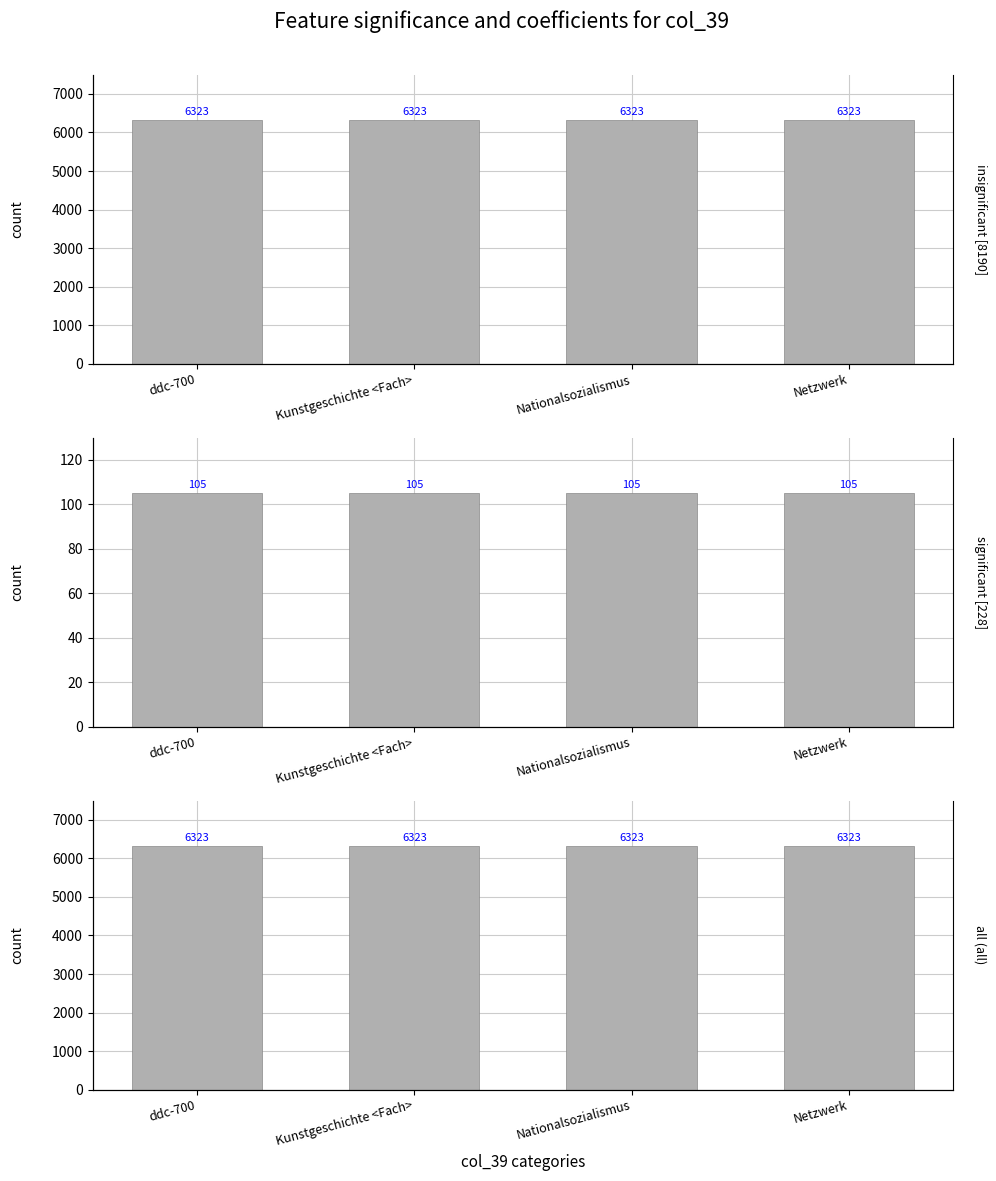

At which label is insignificant [8190] closest to 6323?

ddc-700